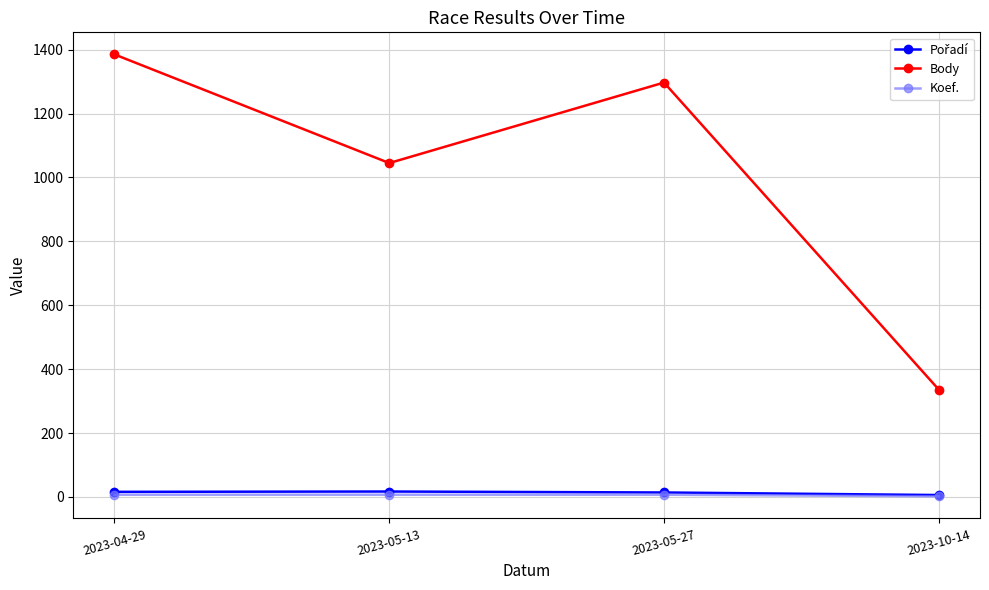

True or false: Body and Koef. cross at least once.

False